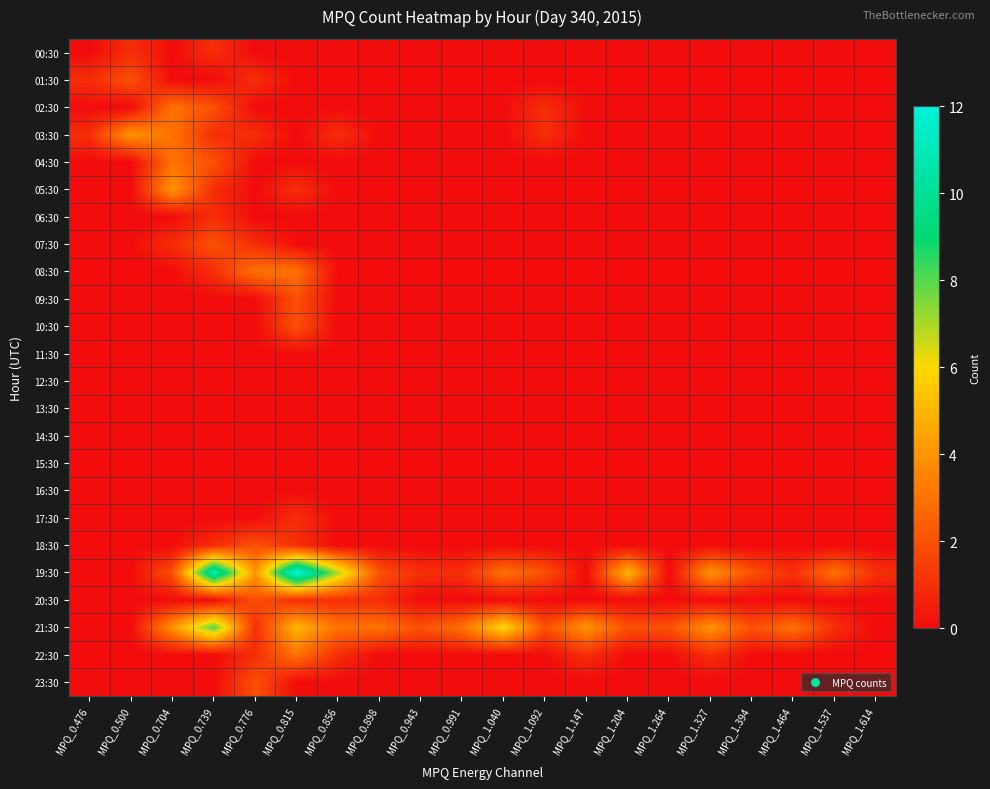

Which has a higher value, MPQ_1.092 or MPQ_0.739?

MPQ_0.739